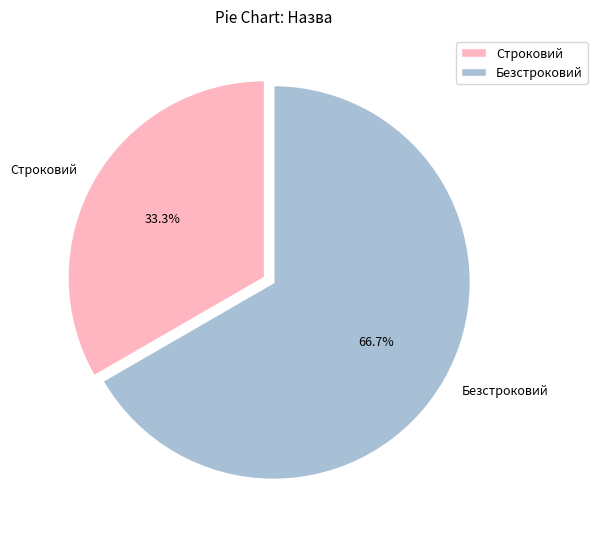

Rank the categories by value from lowest to highest.

Строковий, Безстроковий